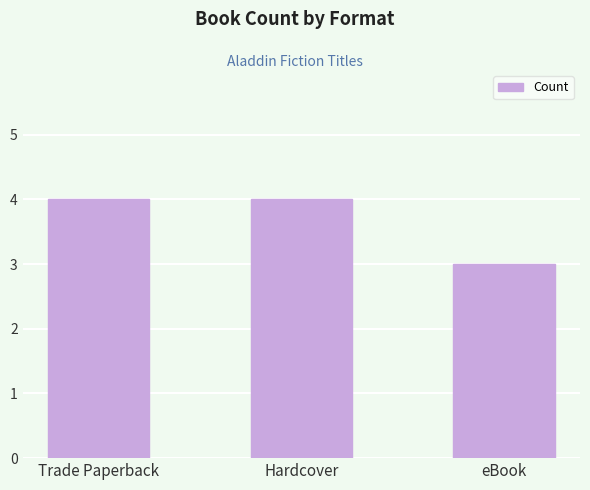

What is the sum of all values?

11